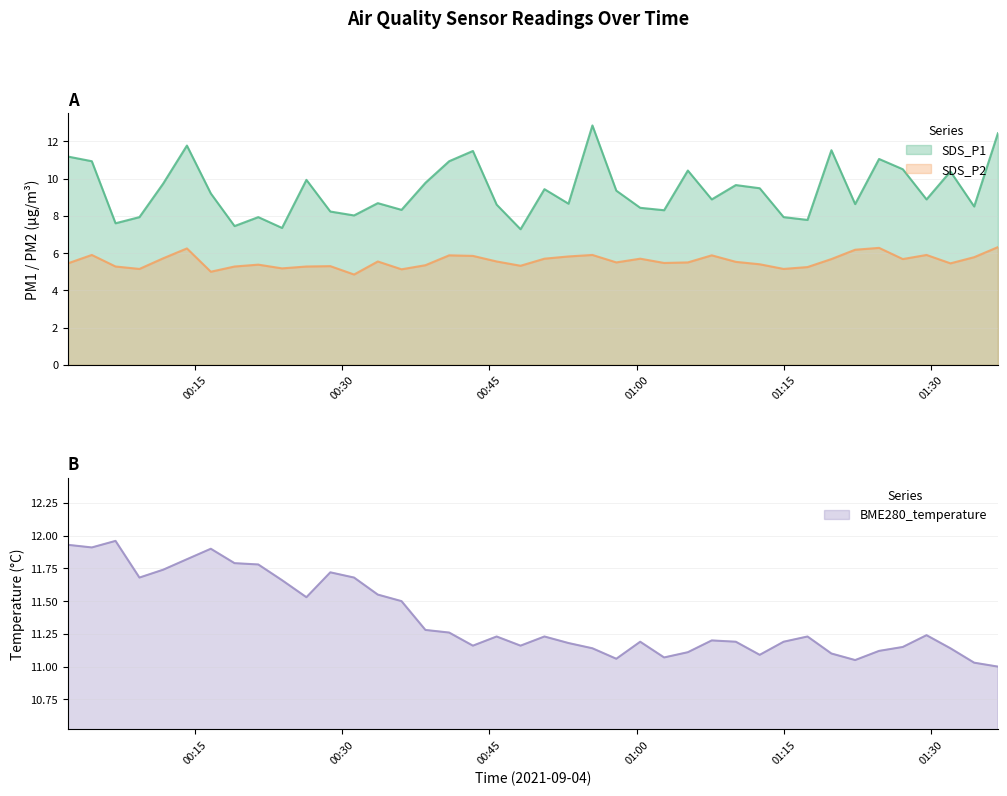

At which category does SDS_P2 reach its first local peak?

2021/09/04 00:04:31